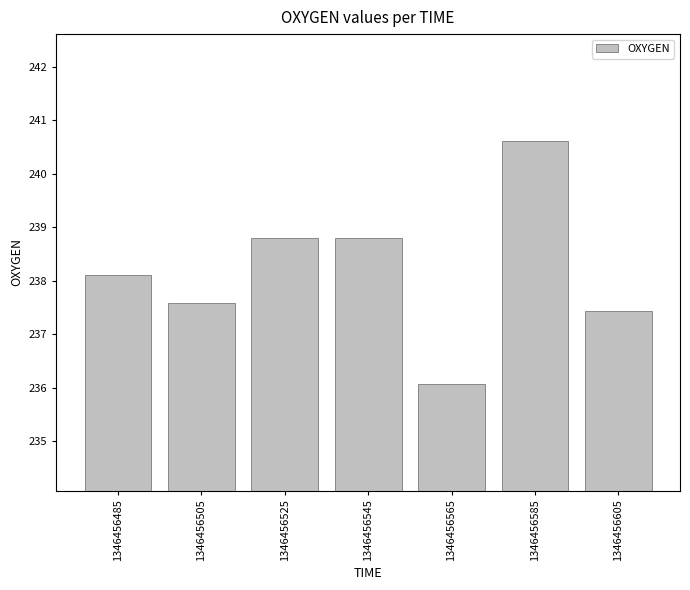

At which label does the data first exceed 238?

1346456485